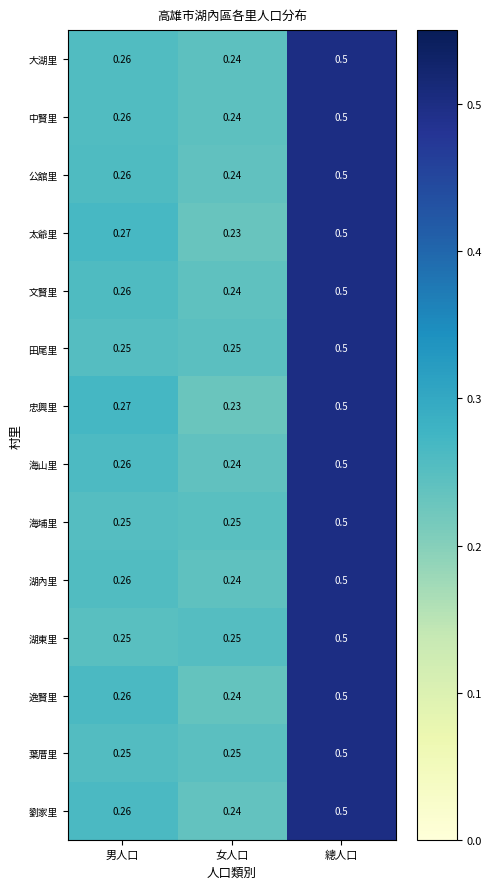

Which label corresponds to the largest value in the chart?

總人口